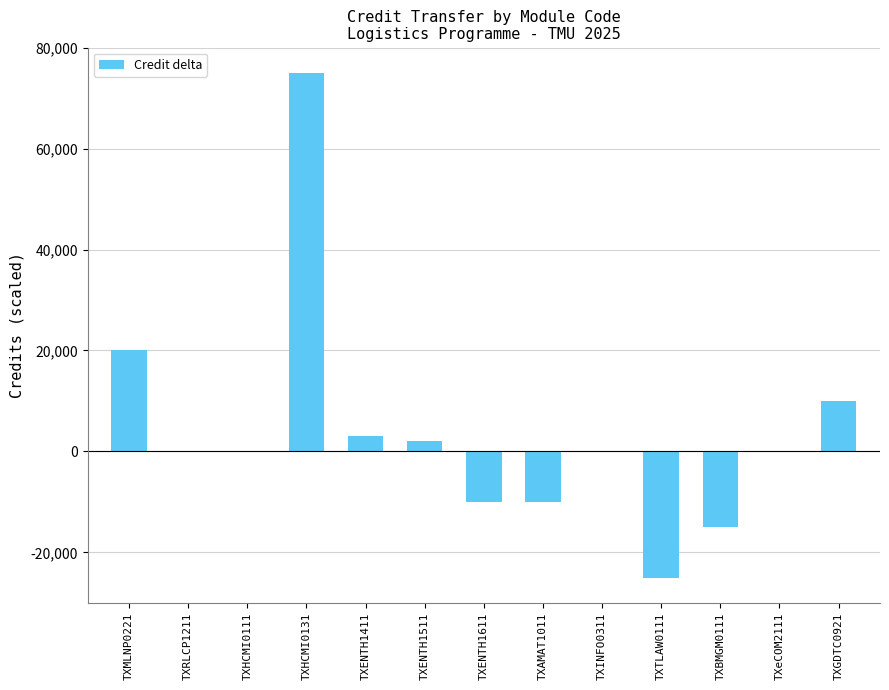

Between TXENTH1411 and TXeCOM2111, which is larger?

TXENTH1411